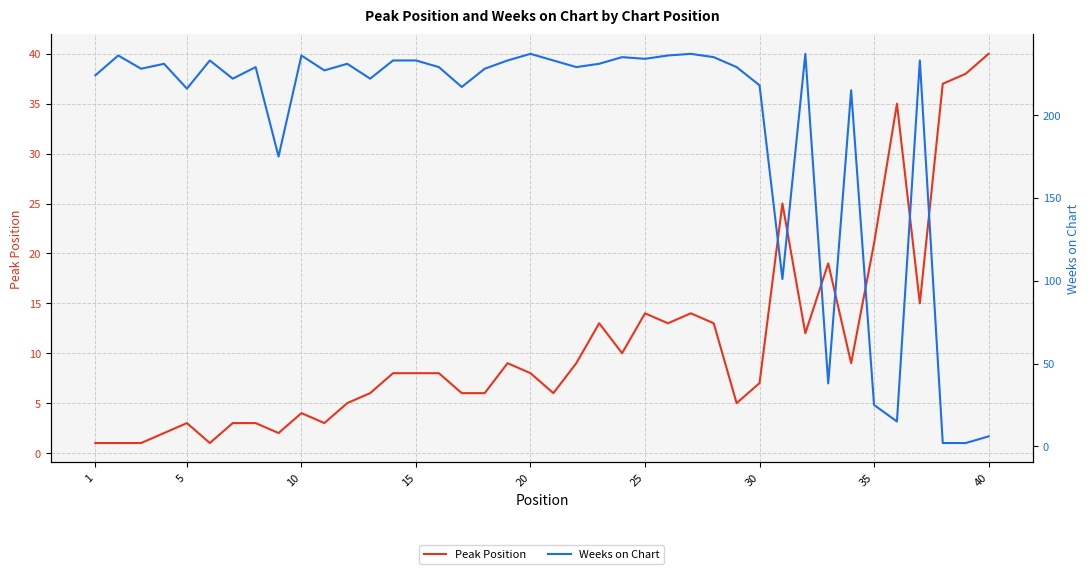

At which category does the chart reach its minimum across all series?

1